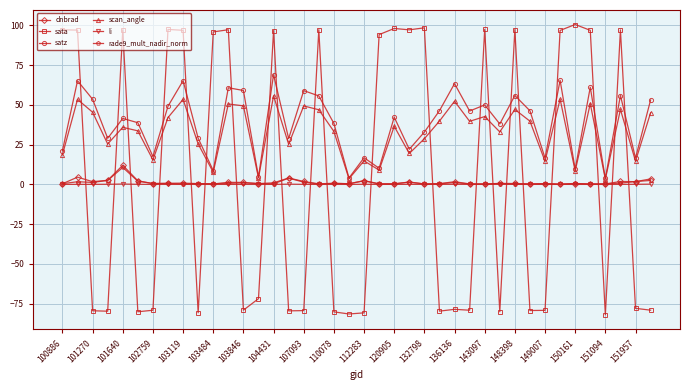

In sata, how many points are higher than both neighbors (excluding endpoints)?

12